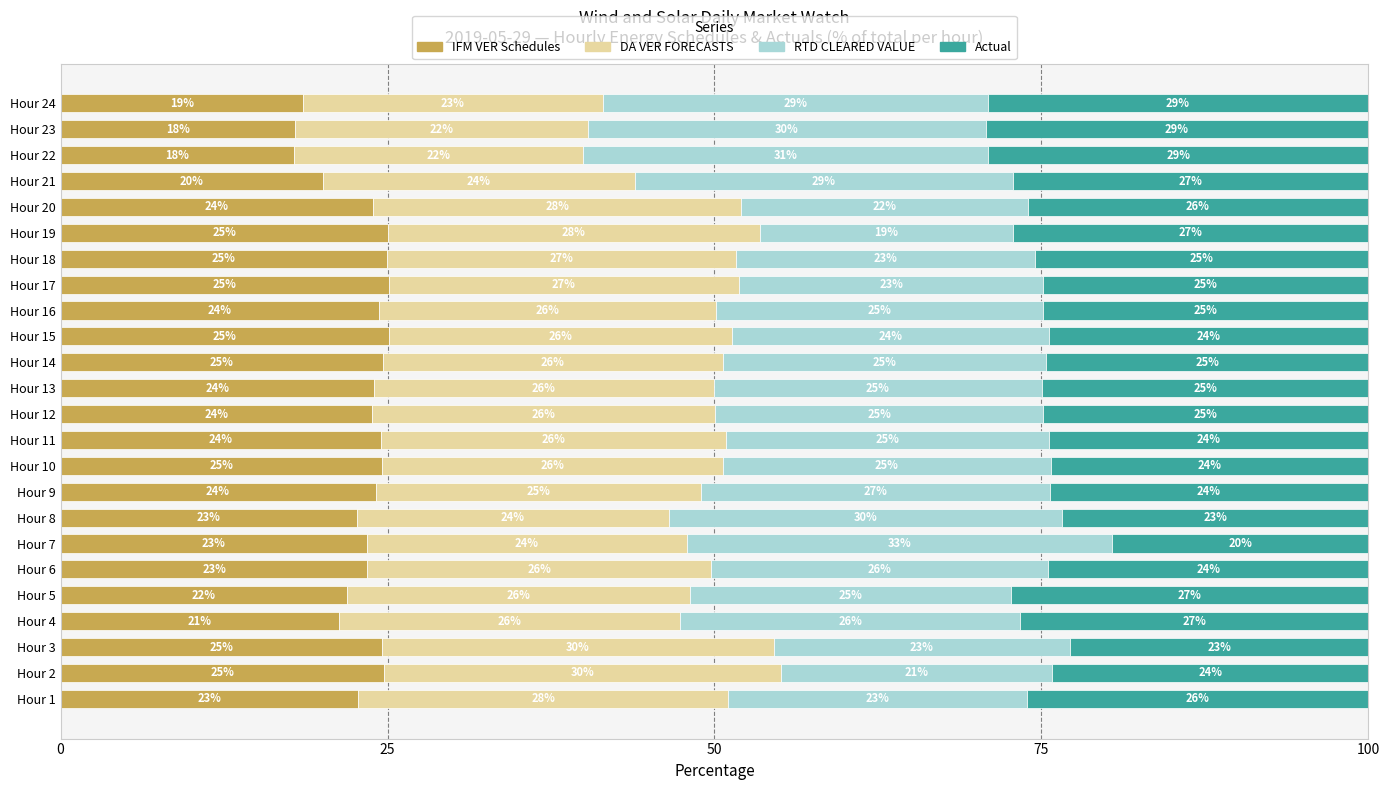

What is the approximate value of IFM VER Schedules at Hour 11?

24.5